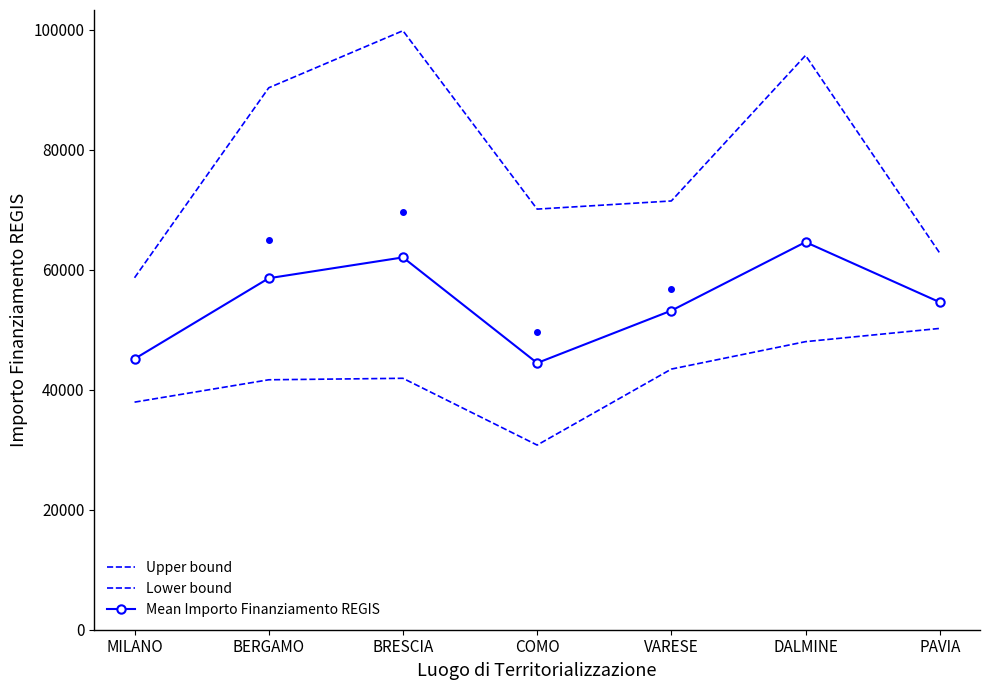

Where is the first local minimum for Mean Importo Finanziamento REGIS?

COMO